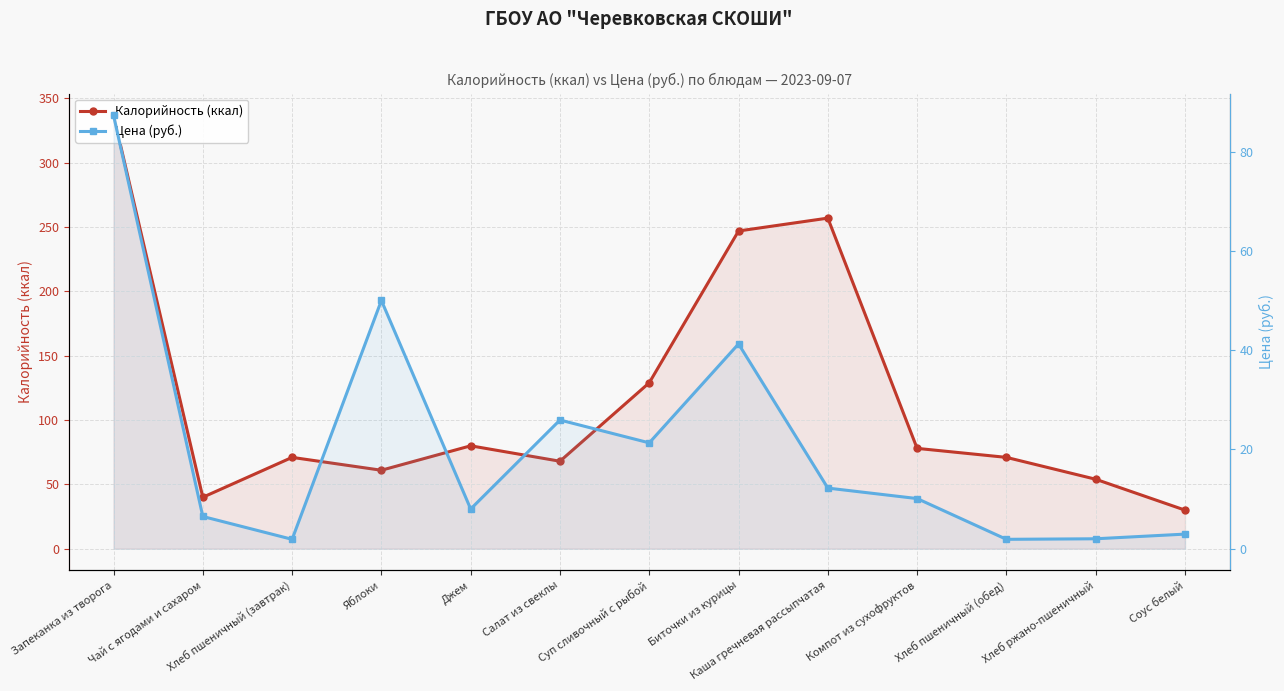

What position from the left is Чай с ягодами и сахаром?

2